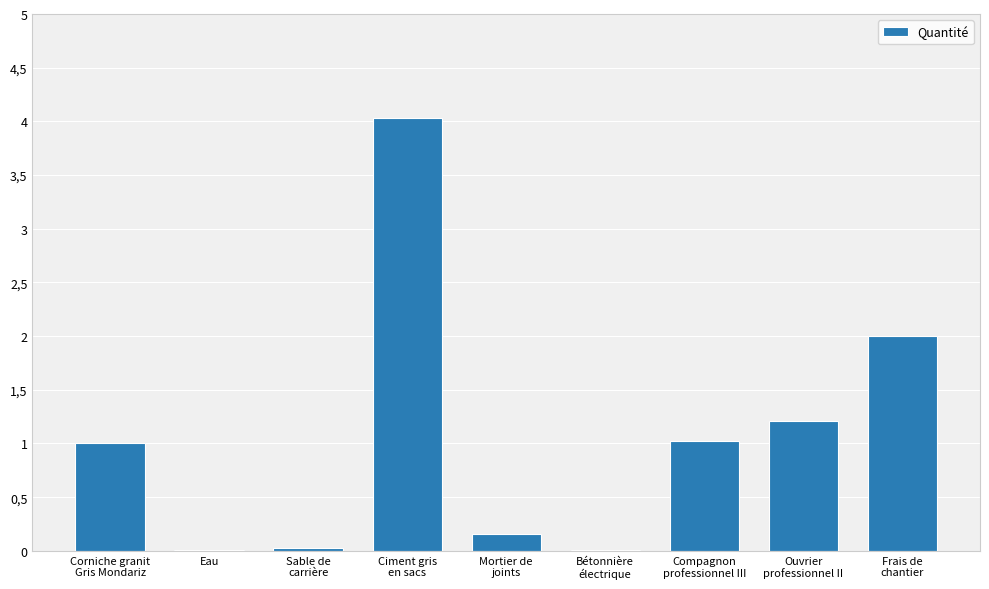

Are the bars horizontal?

No